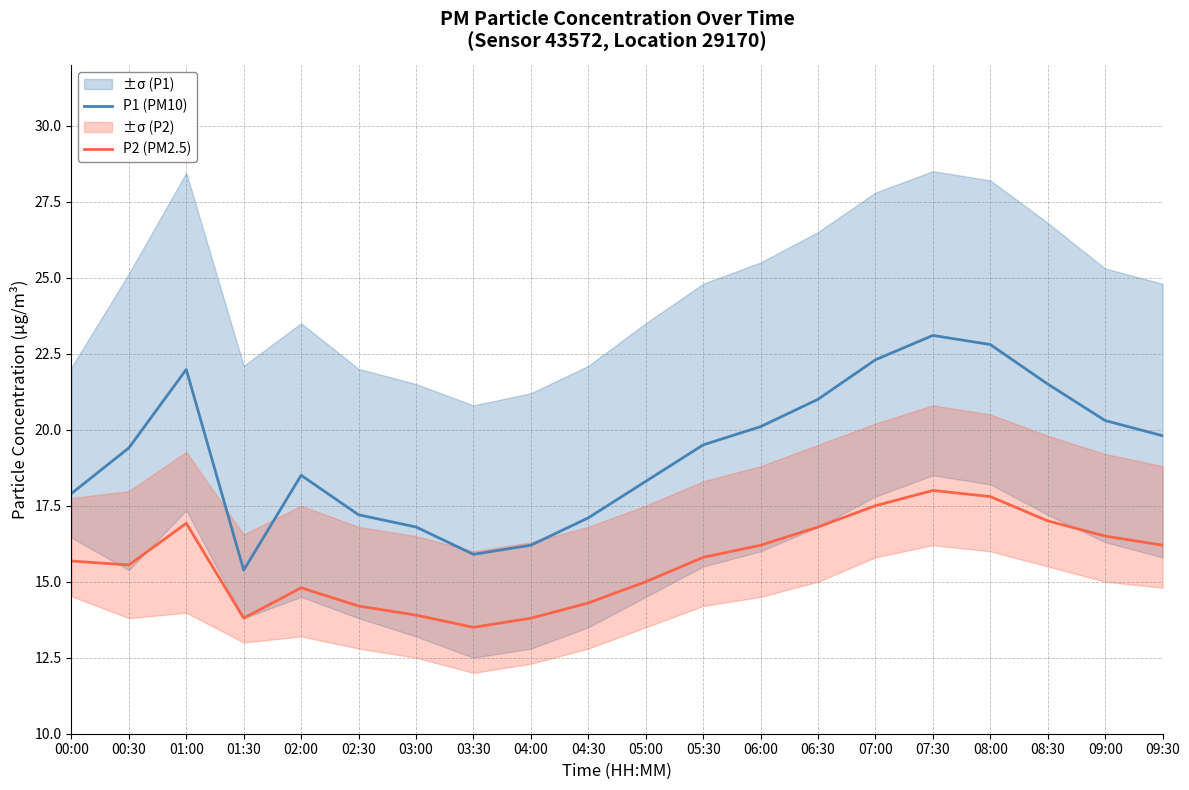

Which has a higher value, 05:30 or 08:30?

08:30